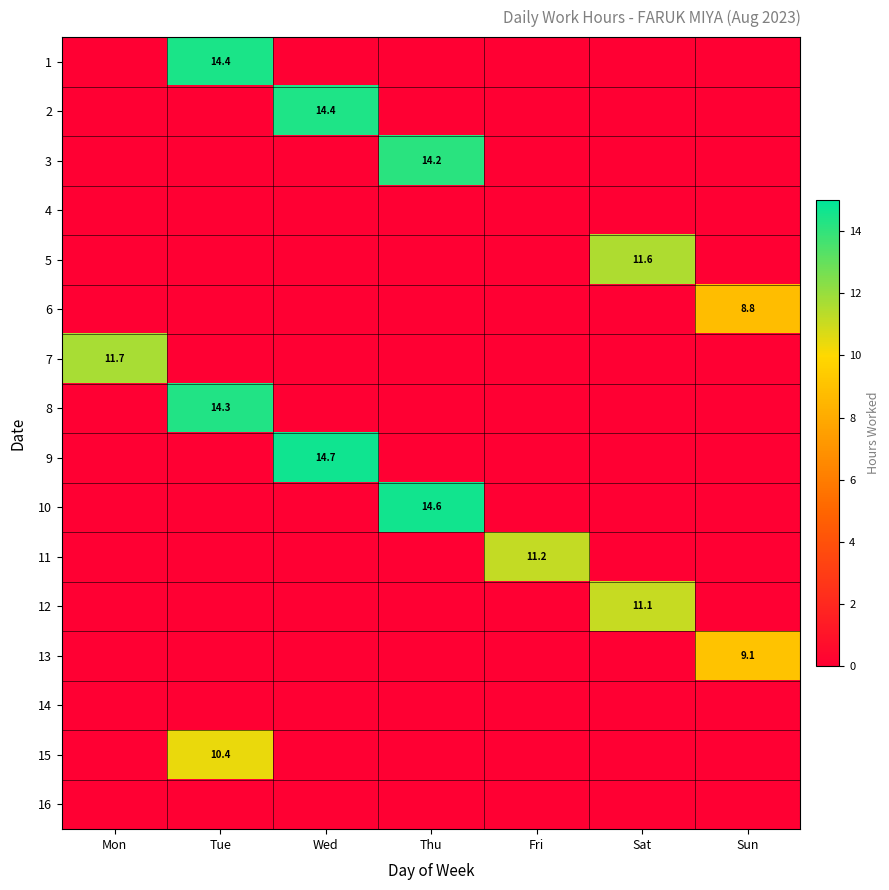

The value of 12 at Sat is 18.7. True or false?

False